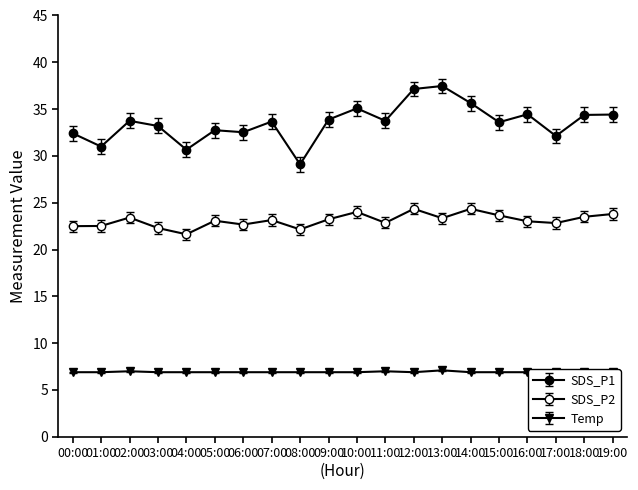

Which series changed the most between 04:00 and 11:00?

SDS_P1